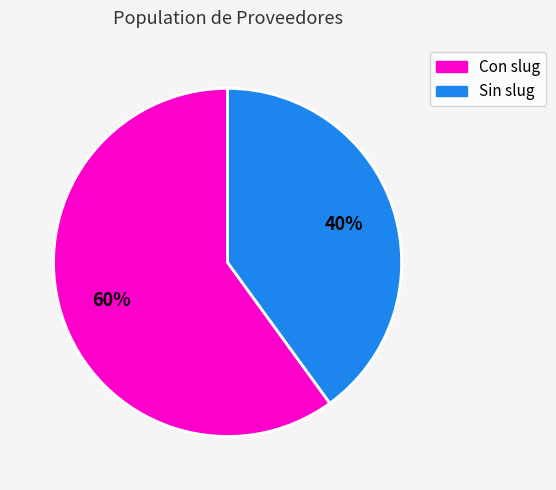

Count the number of slices in the pie.

2